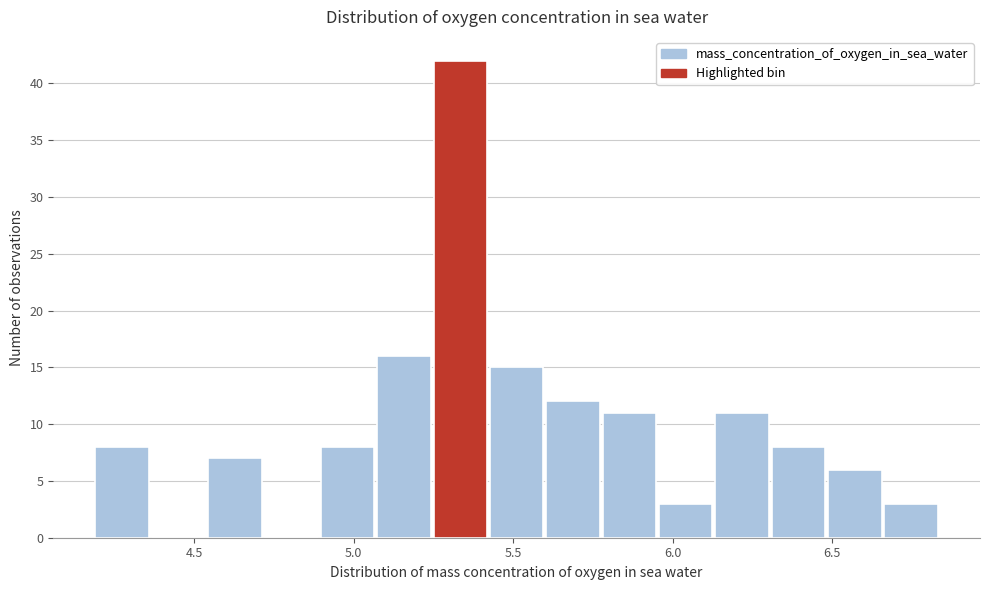

Read against the x-axis, roughly where is the centre of the tallest bar?

5.35